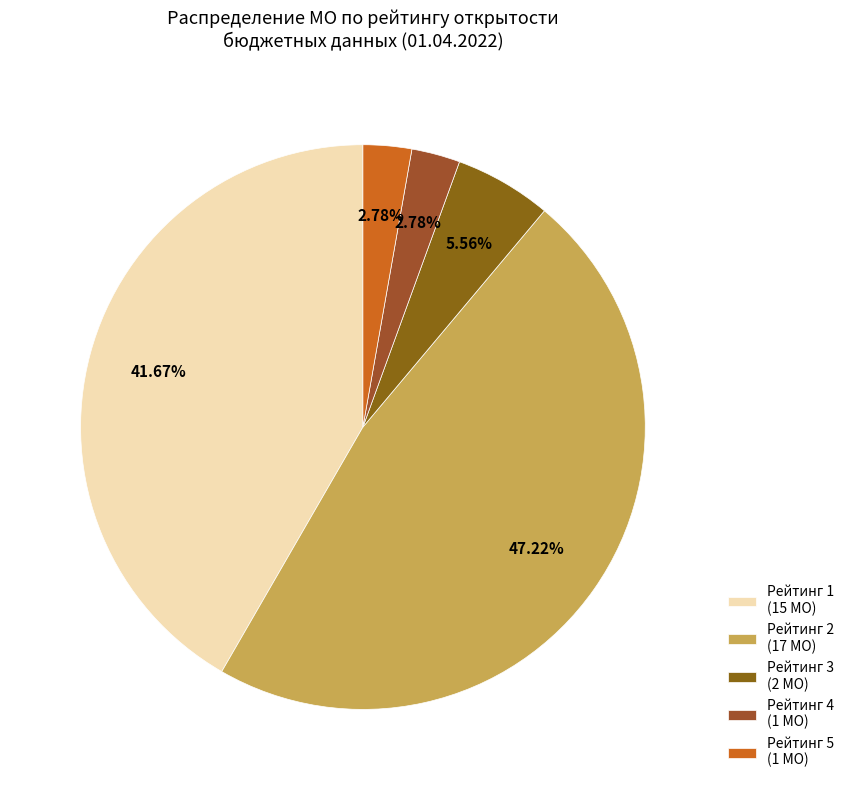

How many slices are in this pie chart?

5